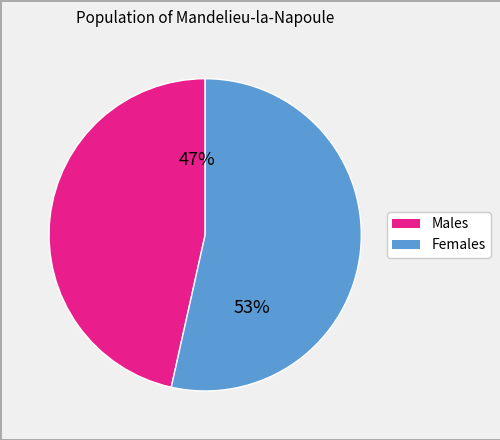

Is there any slice that represents more than half of the pie?

Yes